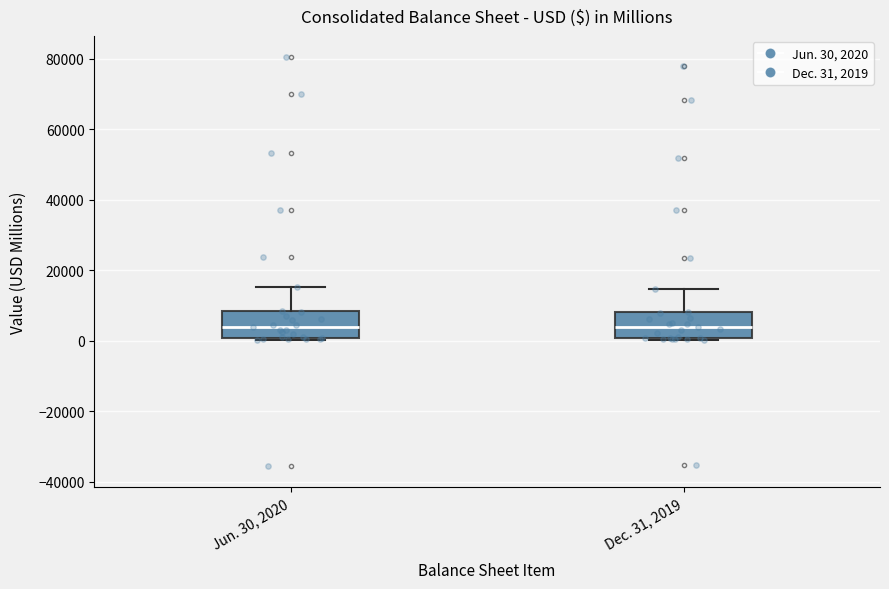

Reading left to right, transcribe this box plot: for each box, give where its median line is, the range the box spans, and where its two whiskers end, as read against the y-axis. The values are not printed on the chart, so give them approximately, as read against the axis.

Jun. 30, 2020: median 4000, box 0 to 8000, whiskers 0 to 16000
Dec. 31, 2019: median 4000, box 0 to 8000, whiskers 0 to 14000